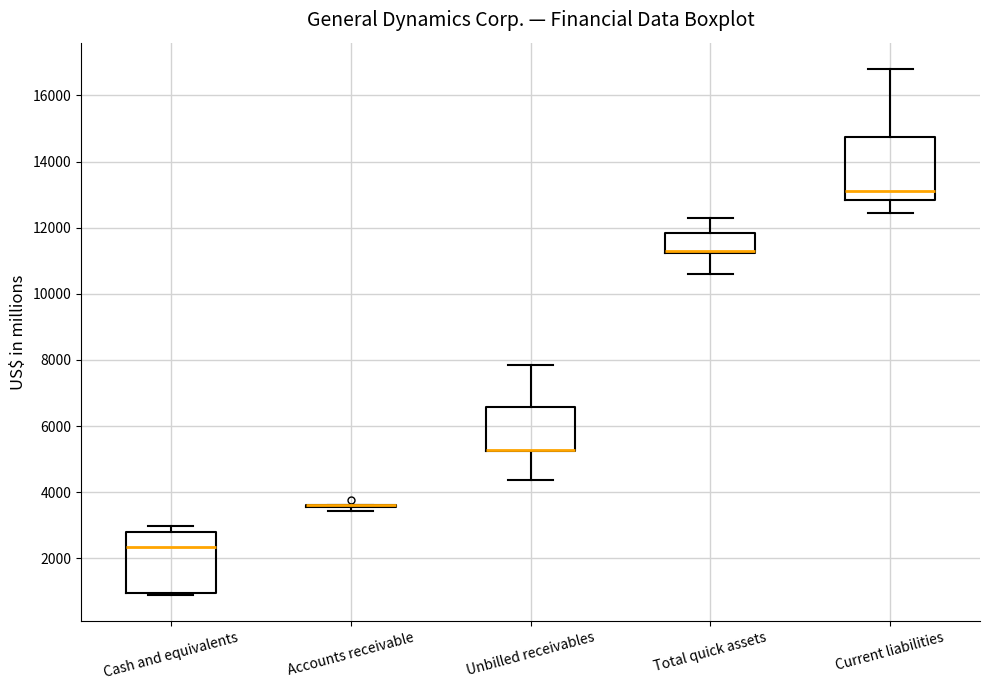

Reading left to right, read every box against the y-axis: the position of its median line, the range the box covers, and the ends of its whiskers. The values are not printed on the chart, so give them approximately, as read against the axis.

Cash and equivalents: median 2400, box 1000 to 2800, whiskers 1000 (just below the box's lower edge) to 3000
Accounts receivable: box collapsed to a line at 3600, whiskers 3400 to 3600
Unbilled receivables: median 5200 (drawn on the box's lower edge), box 5200 to 6600, whiskers 4400 to 7800
Total quick assets: median 11200 (just above the box's lower edge), box 11200 to 11800, whiskers 10600 to 12400
Current liabilities: median 13000, box 12800 to 14800, whiskers 12400 to 16800